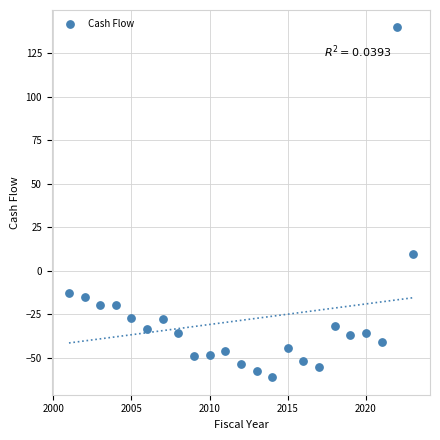

What Y value in the scatter plot is closest to 39?

9.8